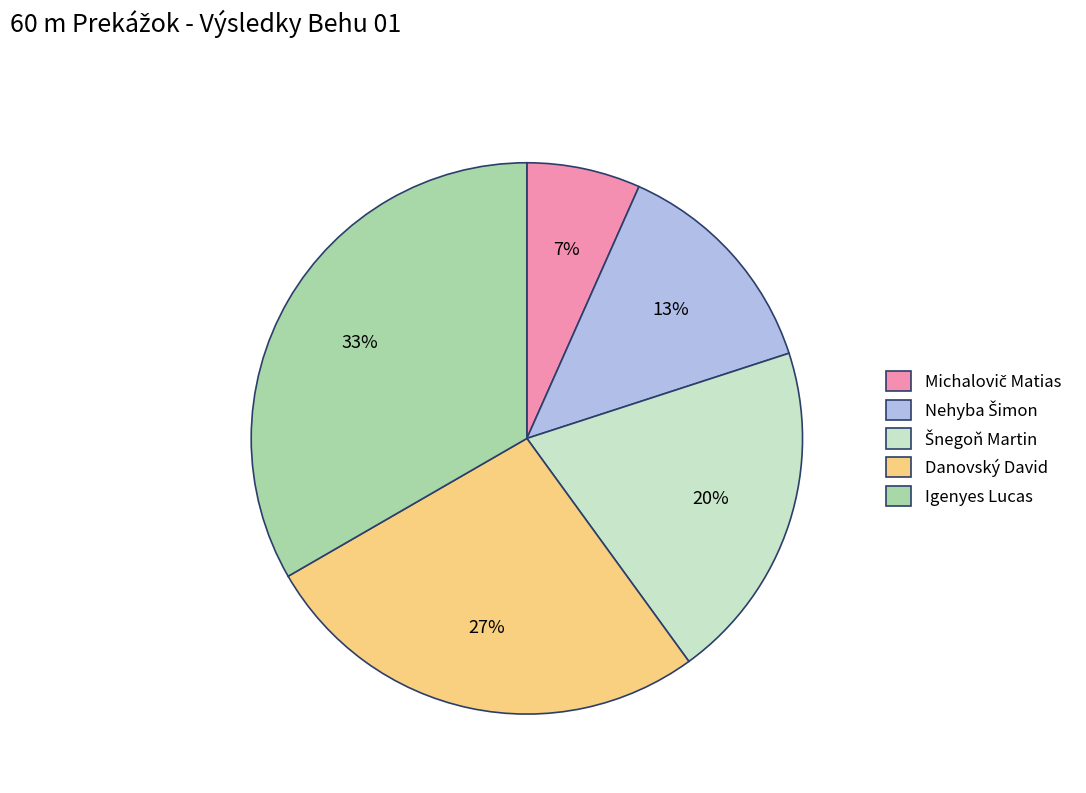

To the nearest percent, what is the combined percentage of Danovský David and Igenyes Lucas?

60%